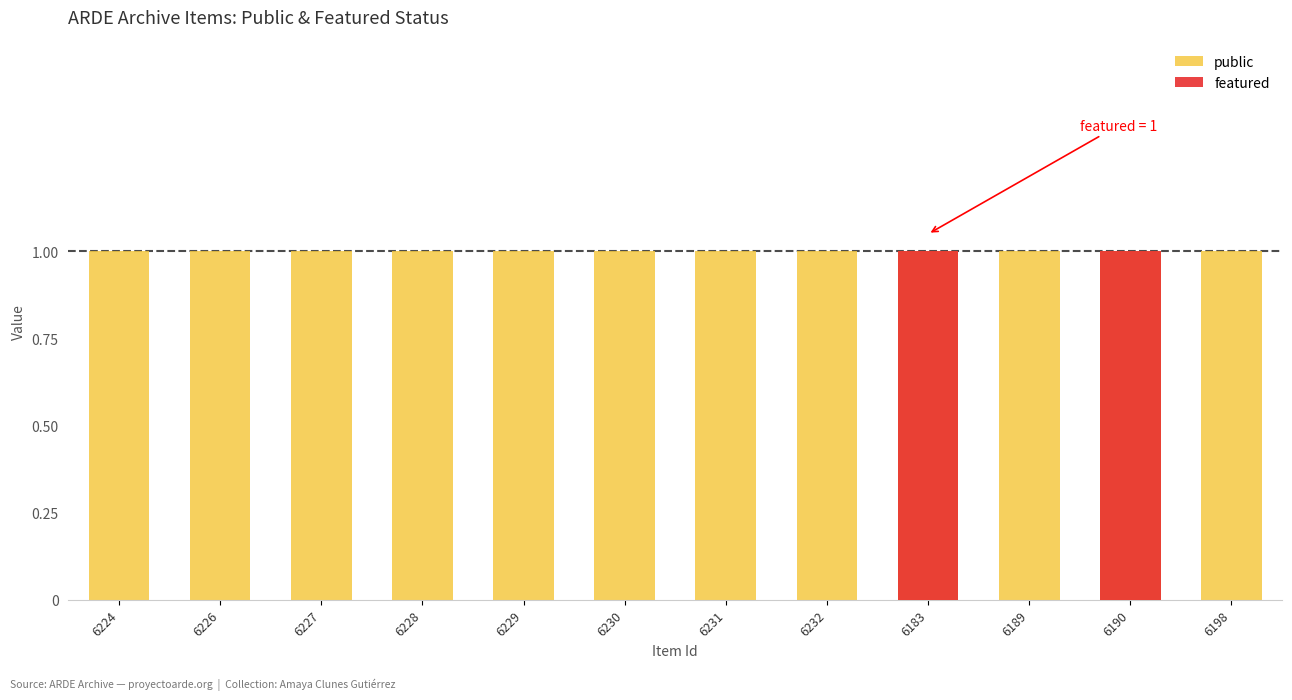

Reading left to right, transcribe all the data shown in this chart.

public: 1	1	1	1	1	1	1	1	1	1	1	1
featured: 0	0	0	0	0	0	0	0	1	0	1	0